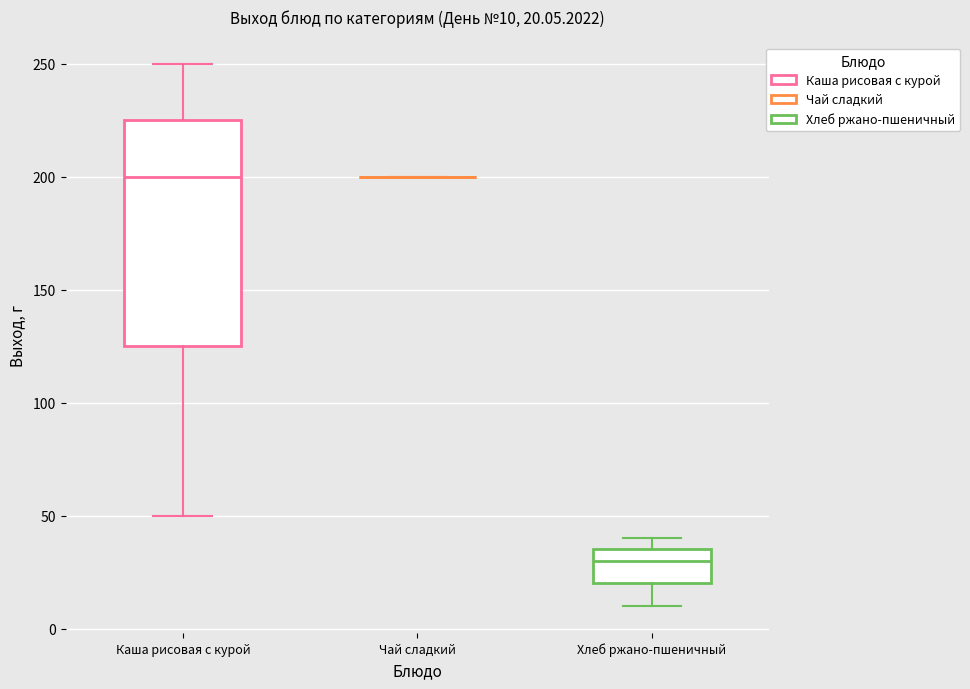

Comparing the boxes themselves (not the whiskers), which one is the tallest?

Каша рисовая с курой